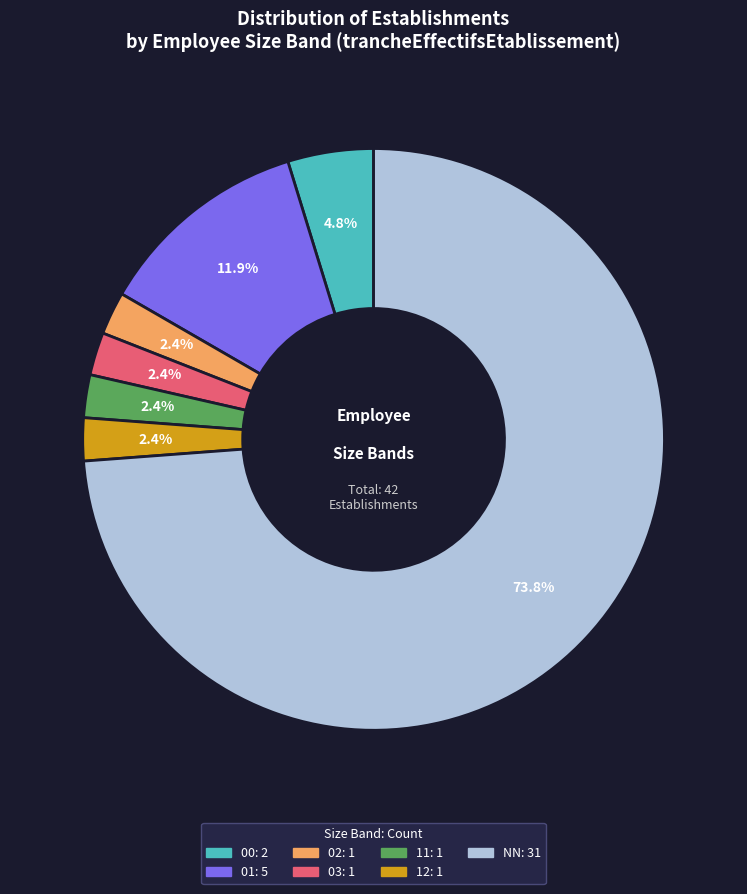

Do 02 and 12 together represent more than half of the pie?

No